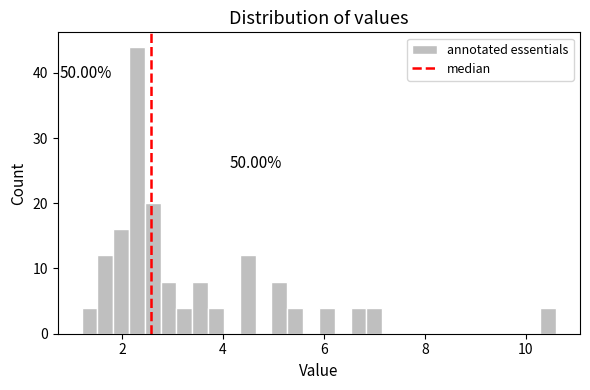

Around what value on the x-axis is the tallest bar? Give the approximate position of its centre, as read against the axis.

2.2